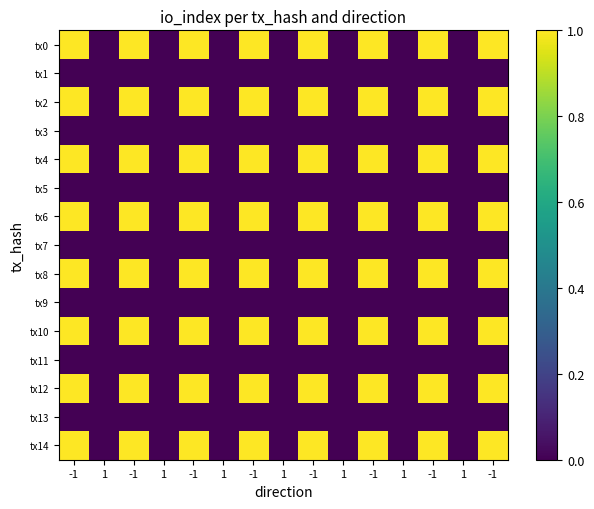

Reading left to right, extract all data points from this chart.

tx0: -1=1	1=0	-1=1	1=0	-1=1	1=0	-1=1	1=0	-1=1	1=0	-1=1	1=0	-1=1	1=0	-1=1
tx1: -1=0	1=0	-1=0	1=0	-1=0	1=0	-1=0	1=0	-1=0	1=0	-1=0	1=0	-1=0	1=0	-1=0
tx2: -1=1	1=0	-1=1	1=0	-1=1	1=0	-1=1	1=0	-1=1	1=0	-1=1	1=0	-1=1	1=0	-1=1
tx3: -1=0	1=0	-1=0	1=0	-1=0	1=0	-1=0	1=0	-1=0	1=0	-1=0	1=0	-1=0	1=0	-1=0
tx4: -1=1	1=0	-1=1	1=0	-1=1	1=0	-1=1	1=0	-1=1	1=0	-1=1	1=0	-1=1	1=0	-1=1
tx5: -1=0	1=0	-1=0	1=0	-1=0	1=0	-1=0	1=0	-1=0	1=0	-1=0	1=0	-1=0	1=0	-1=0
tx6: -1=1	1=0	-1=1	1=0	-1=1	1=0	-1=1	1=0	-1=1	1=0	-1=1	1=0	-1=1	1=0	-1=1
tx7: -1=0	1=0	-1=0	1=0	-1=0	1=0	-1=0	1=0	-1=0	1=0	-1=0	1=0	-1=0	1=0	-1=0
tx8: -1=1	1=0	-1=1	1=0	-1=1	1=0	-1=1	1=0	-1=1	1=0	-1=1	1=0	-1=1	1=0	-1=1
tx9: -1=0	1=0	-1=0	1=0	-1=0	1=0	-1=0	1=0	-1=0	1=0	-1=0	1=0	-1=0	1=0	-1=0
tx10: -1=1	1=0	-1=1	1=0	-1=1	1=0	-1=1	1=0	-1=1	1=0	-1=1	1=0	-1=1	1=0	-1=1
tx11: -1=0	1=0	-1=0	1=0	-1=0	1=0	-1=0	1=0	-1=0	1=0	-1=0	1=0	-1=0	1=0	-1=0
tx12: -1=1	1=0	-1=1	1=0	-1=1	1=0	-1=1	1=0	-1=1	1=0	-1=1	1=0	-1=1	1=0	-1=1
tx13: -1=0	1=0	-1=0	1=0	-1=0	1=0	-1=0	1=0	-1=0	1=0	-1=0	1=0	-1=0	1=0	-1=0
tx14: -1=1	1=0	-1=1	1=0	-1=1	1=0	-1=1	1=0	-1=1	1=0	-1=1	1=0	-1=1	1=0	-1=1